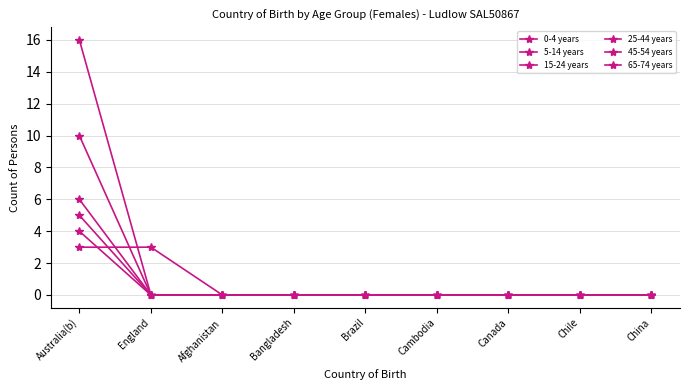

Reading right to left, what are all the values shown in this chart?

0-4 years: China=0	Chile=0	Canada=0	Cambodia=0	Brazil=0	Bangladesh=0	Afghanistan=0	England=0	Australia(b)=6
5-14 years: China=0	Chile=0	Canada=0	Cambodia=0	Brazil=0	Bangladesh=0	Afghanistan=0	England=0	Australia(b)=10
15-24 years: China=0	Chile=0	Canada=0	Cambodia=0	Brazil=0	Bangladesh=0	Afghanistan=0	England=0	Australia(b)=4
25-44 years: China=0	Chile=0	Canada=0	Cambodia=0	Brazil=0	Bangladesh=0	Afghanistan=0	England=0	Australia(b)=16
45-54 years: China=0	Chile=0	Canada=0	Cambodia=0	Brazil=0	Bangladesh=0	Afghanistan=0	England=0	Australia(b)=5
65-74 years: China=0	Chile=0	Canada=0	Cambodia=0	Brazil=0	Bangladesh=0	Afghanistan=0	England=3	Australia(b)=3